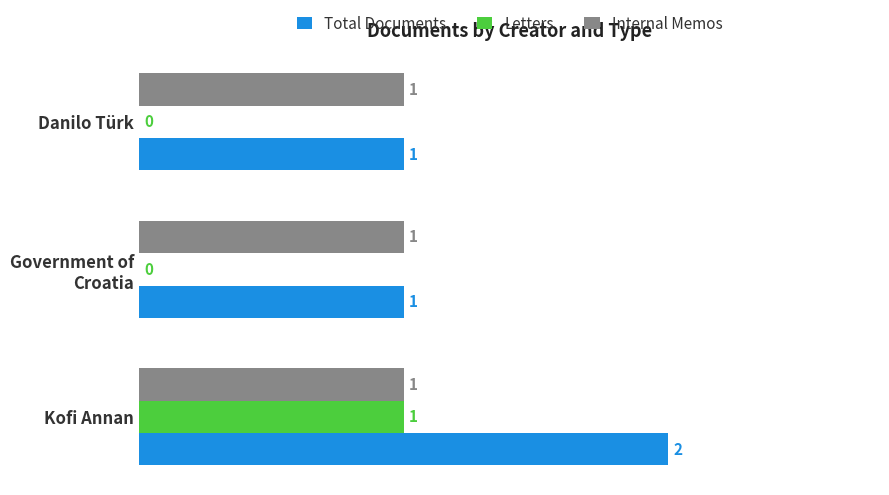

What is the average value of the Internal Memos series?

1